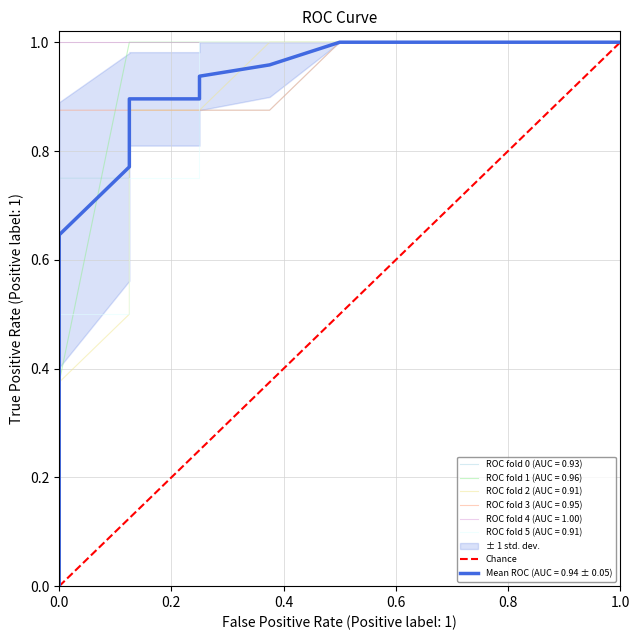

Between 1.0 and 0.0, which is larger?

1.0